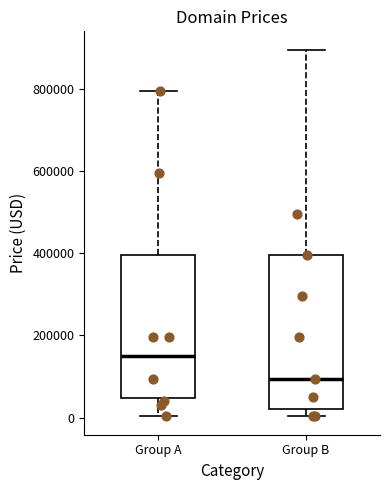

Which box has the highest median line?

Group A